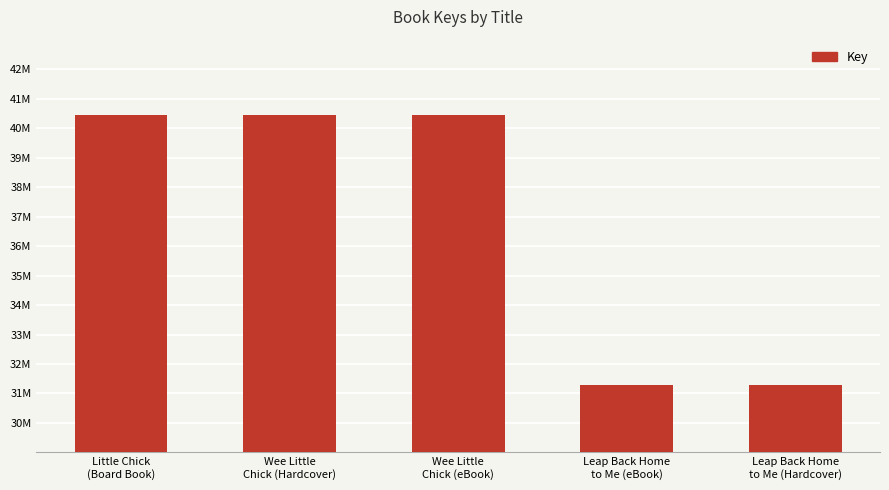

Between Wee Little
Chick (Hardcover) and Wee Little
Chick (eBook), which is larger?

Wee Little
Chick (Hardcover)